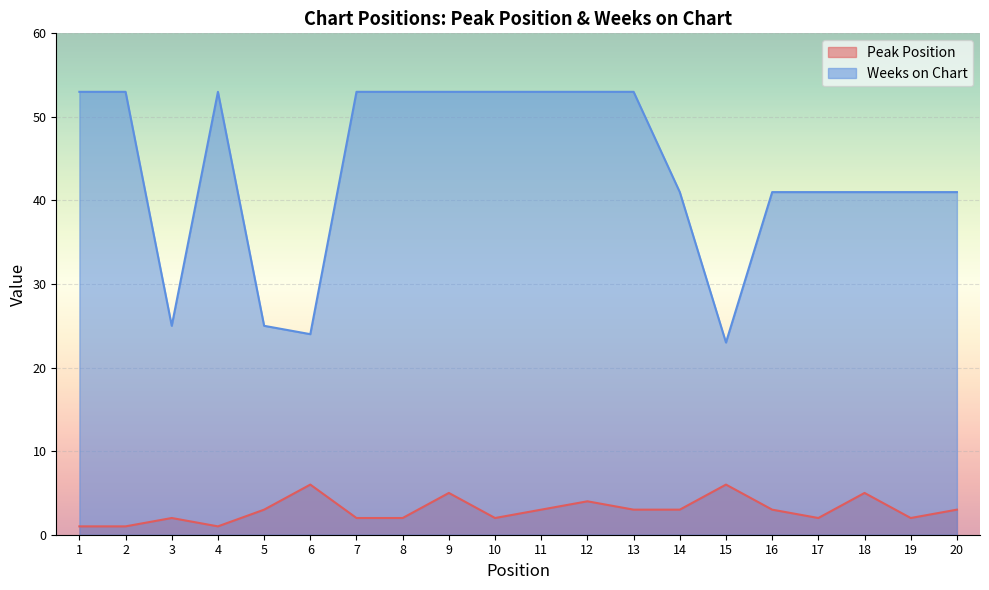

Rank the series by their average value, from highest to lowest.

Weeks on Chart, Peak Position